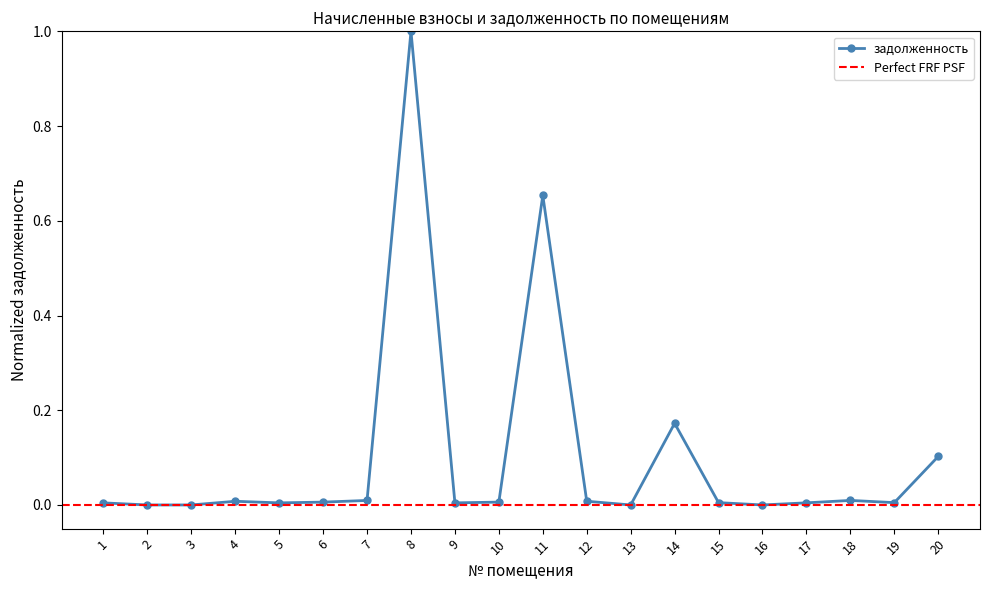

Which category has the highest value across all series?

8